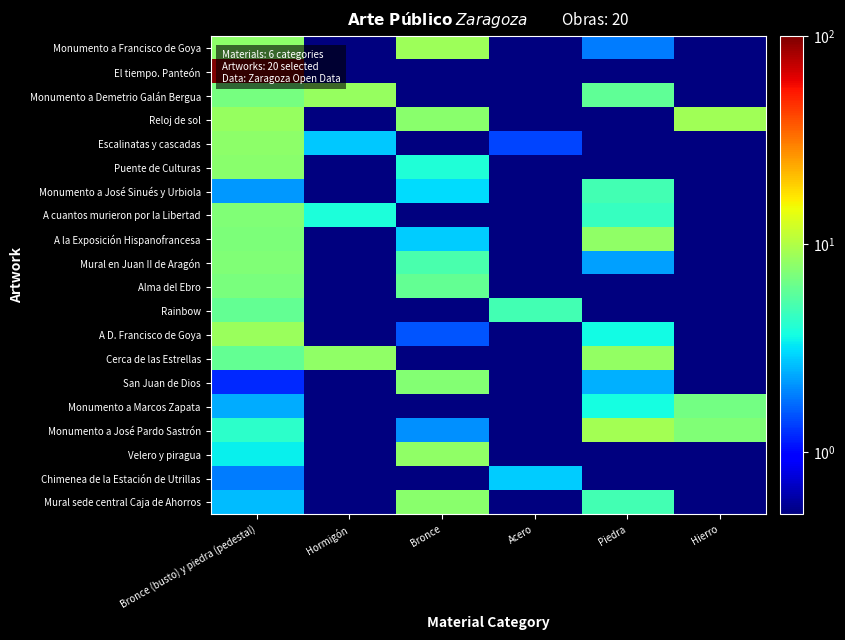

How many data points does each series have?

6